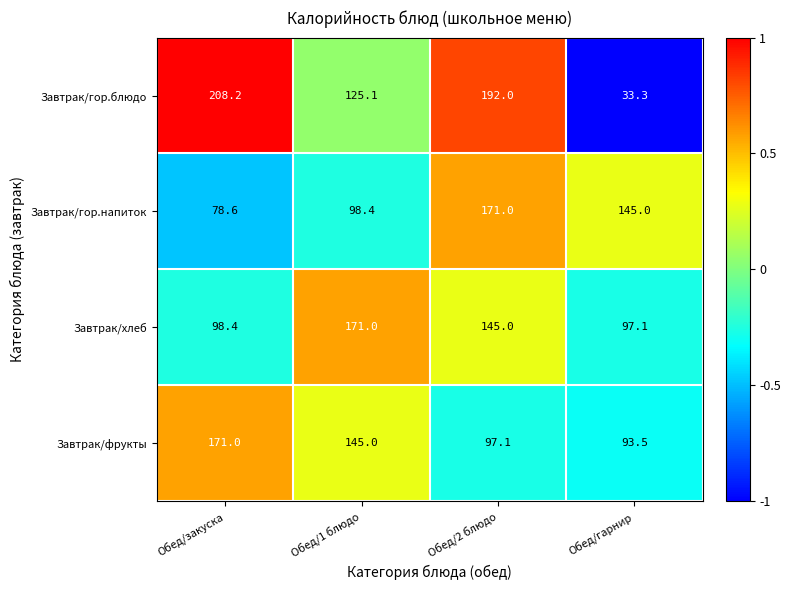

What is the spread (max minus min) of values at Обед/1 блюдо?

72.6